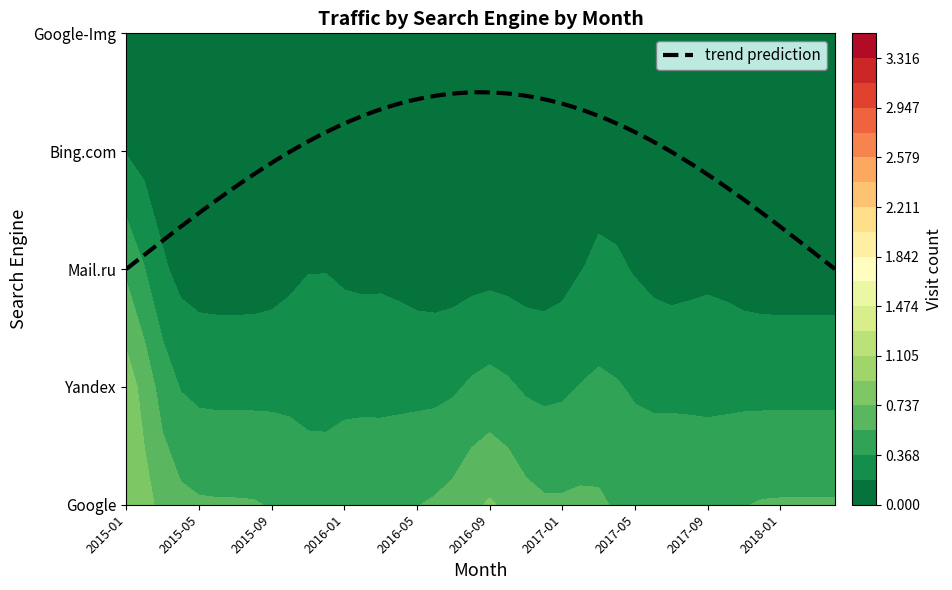

List the labels in order of Bing_by_month value, smallest first.

0, 1, 2, 3, 4, 5, 6, 7, 8, 9, 10, 11, 12, 13, 14, 15, 16, 17, 18, 19, 20, 21, 22, 23, 24, 25, 26, 27, 28, 29, 30, 31, 32, 33, 34, 35, 36, 37, 38, 39